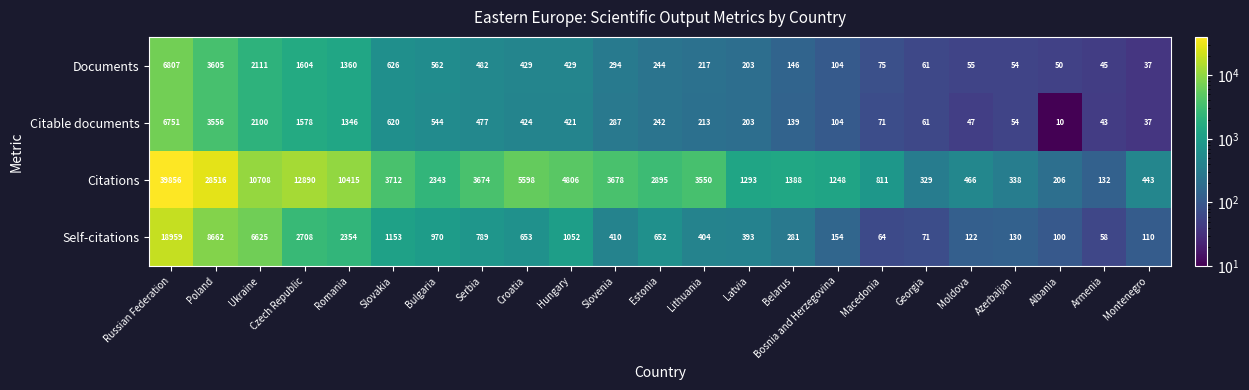

What is the smallest value displayed?

10